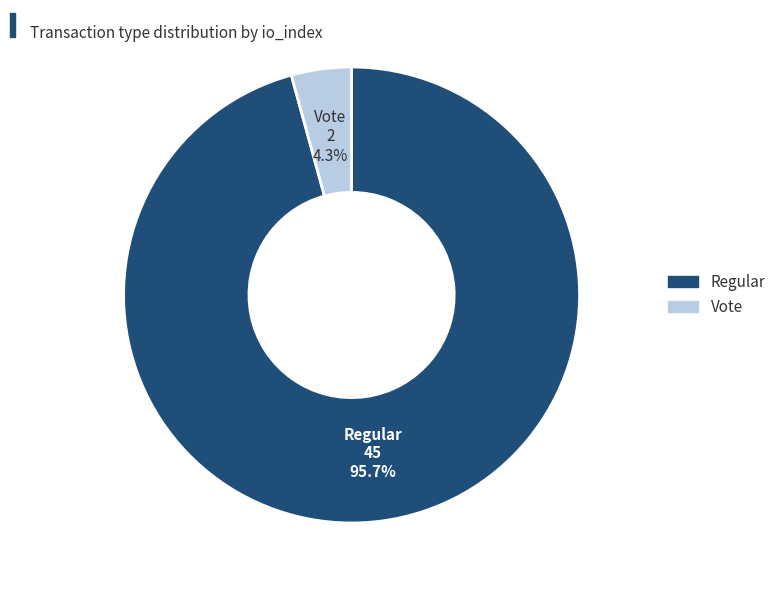

Is there a majority slice in this chart?

Yes